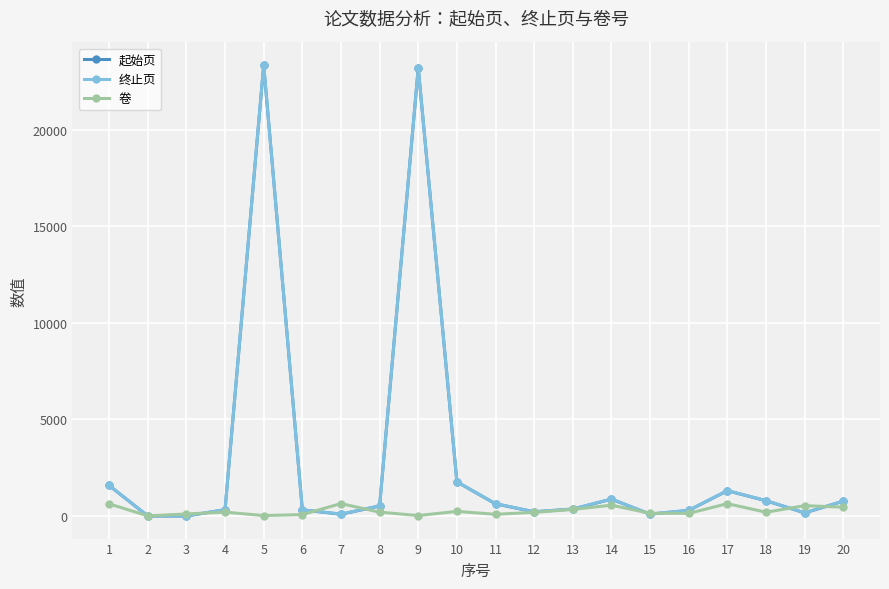

True or false: 终止页 has more than 2 interior local peaks.

True